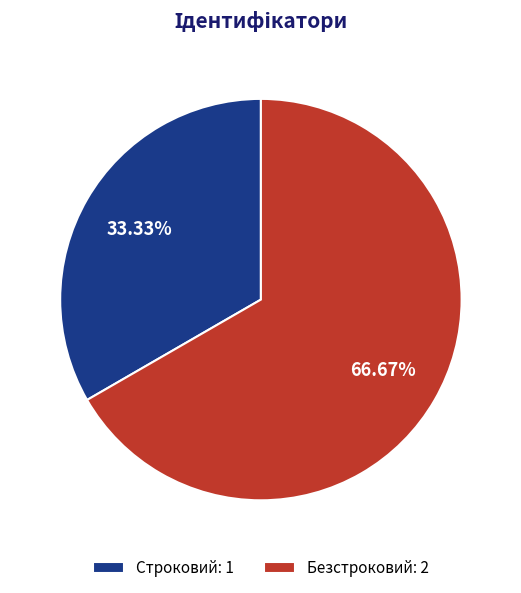

To the nearest percent, what portion does Строковий represent?

33%